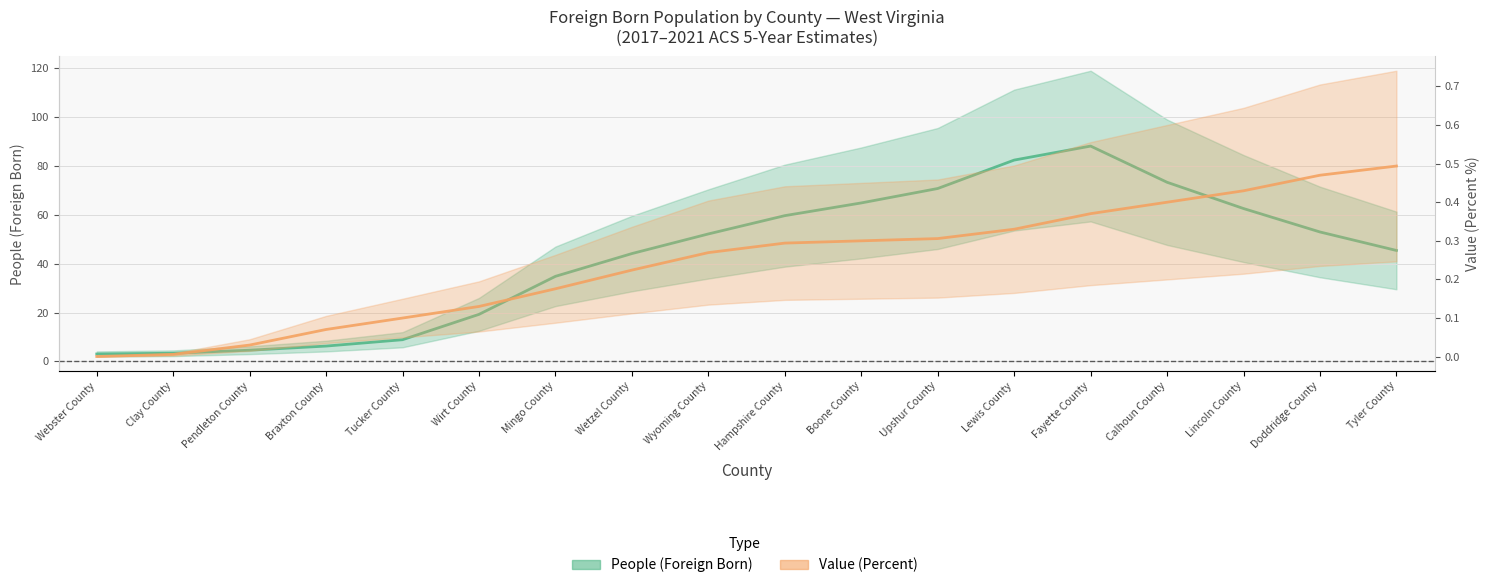

Which category has the highest value across all series?

Tyler County